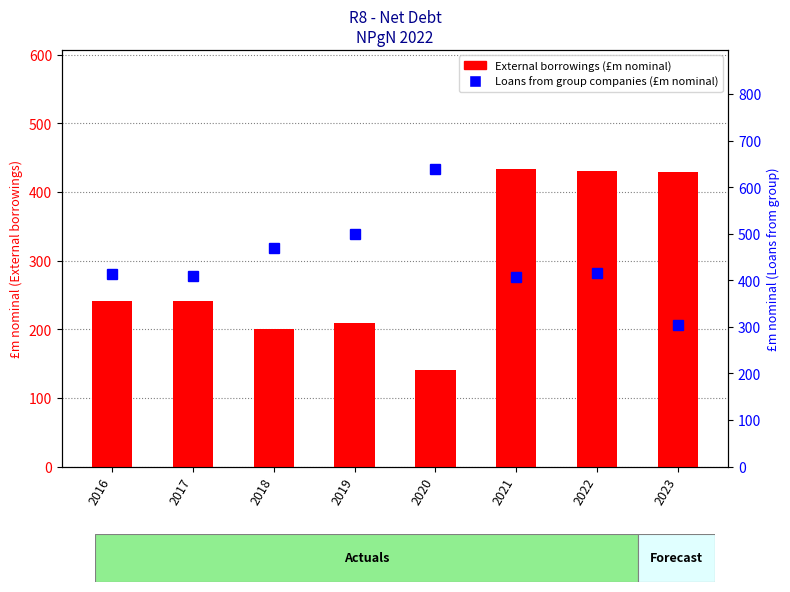

What is the spread (max minus min) of values at 2023?

125.2